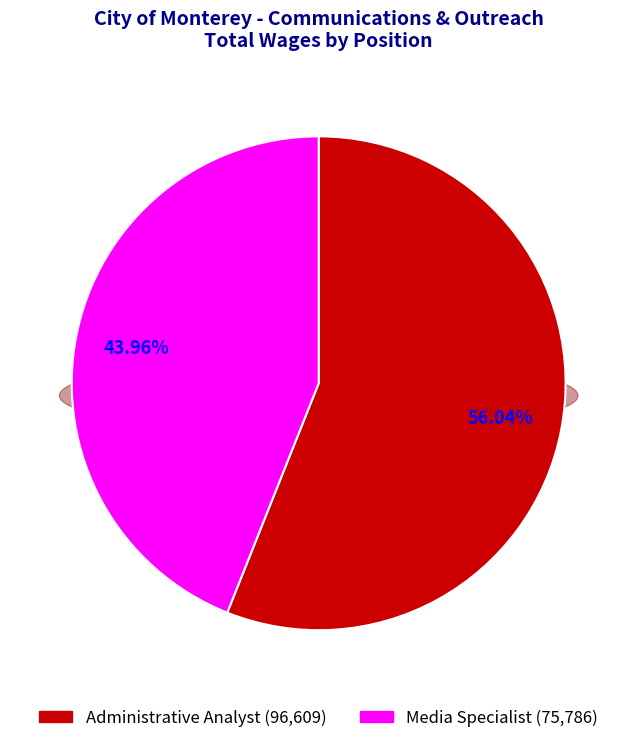

To the nearest percent, what percentage of the pie is Media Specialist?

44%